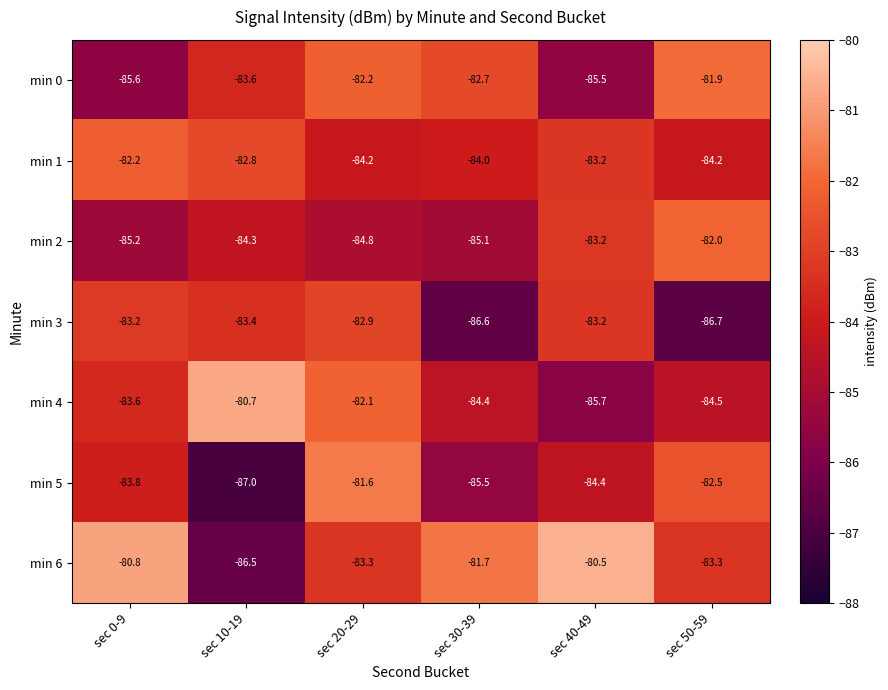

What is the difference between the maximum and second lowest values in the min 4 series?

3.8